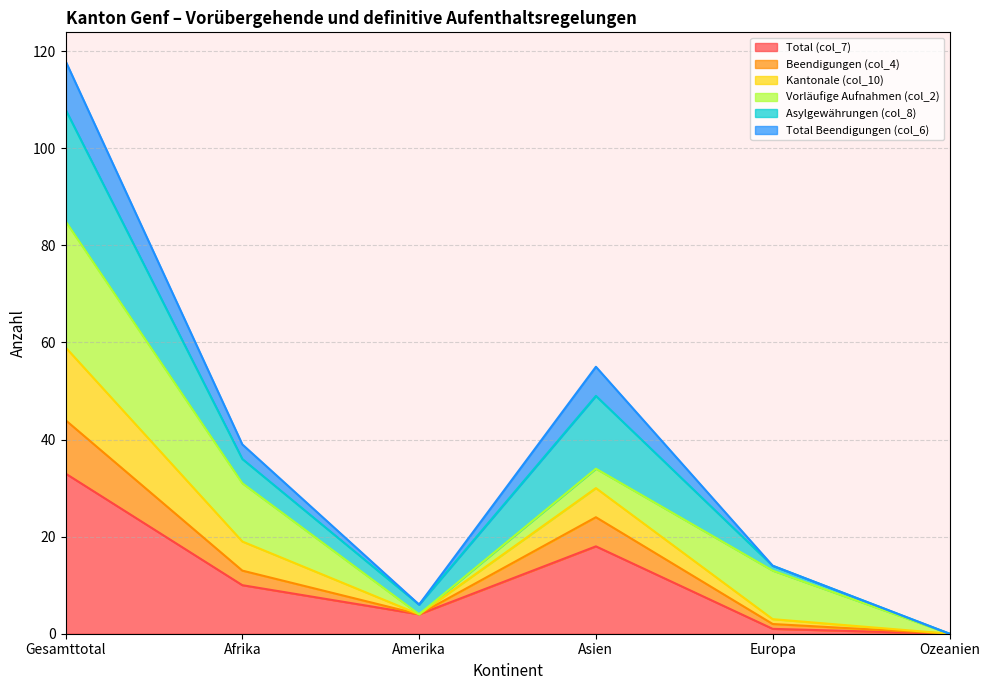

Which category has the highest value in the Total (col_7) series?

Gesamttotal